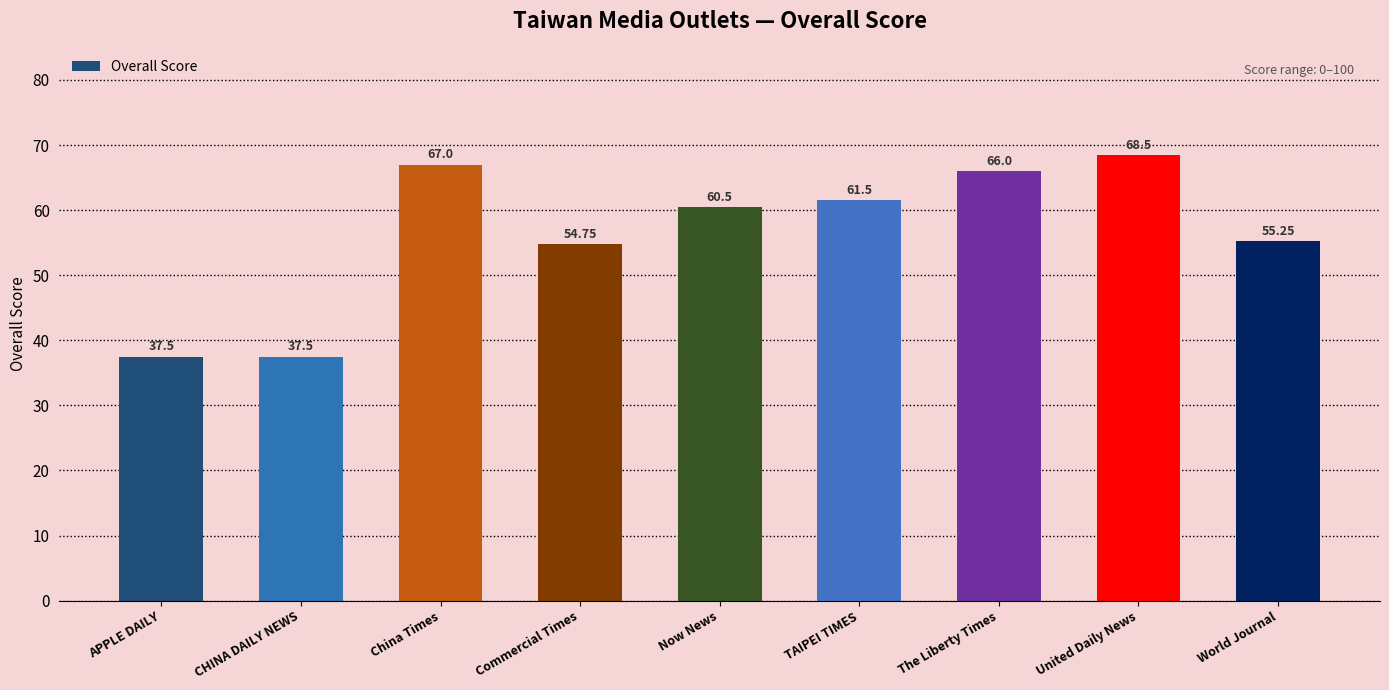

Approximately how many times larger is the value at CHINA DAILY NEWS compared to Now News?

0.6